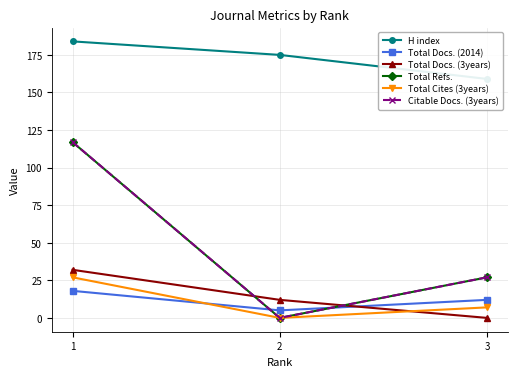

At which label does Total Docs. (3years) first exceed 12?

1